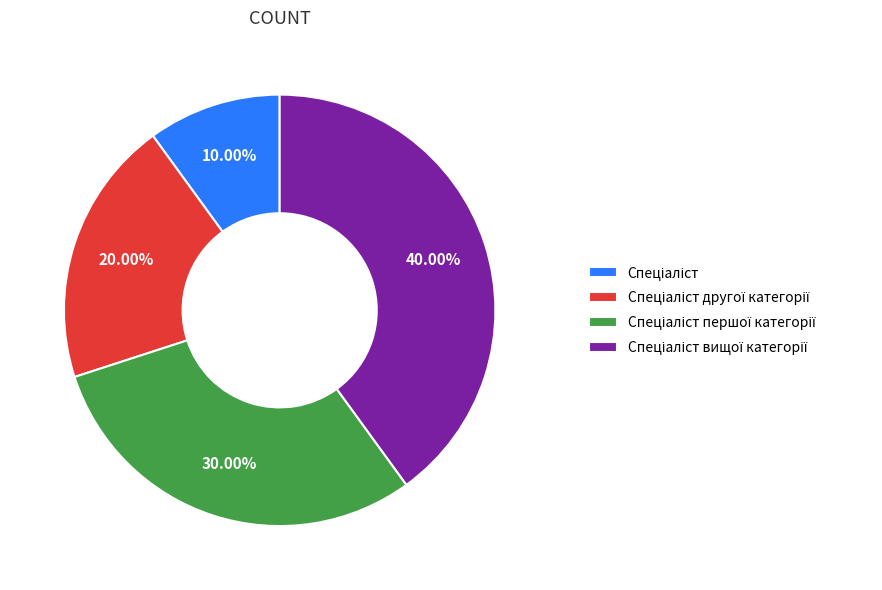

Is there a majority slice in this chart?

No